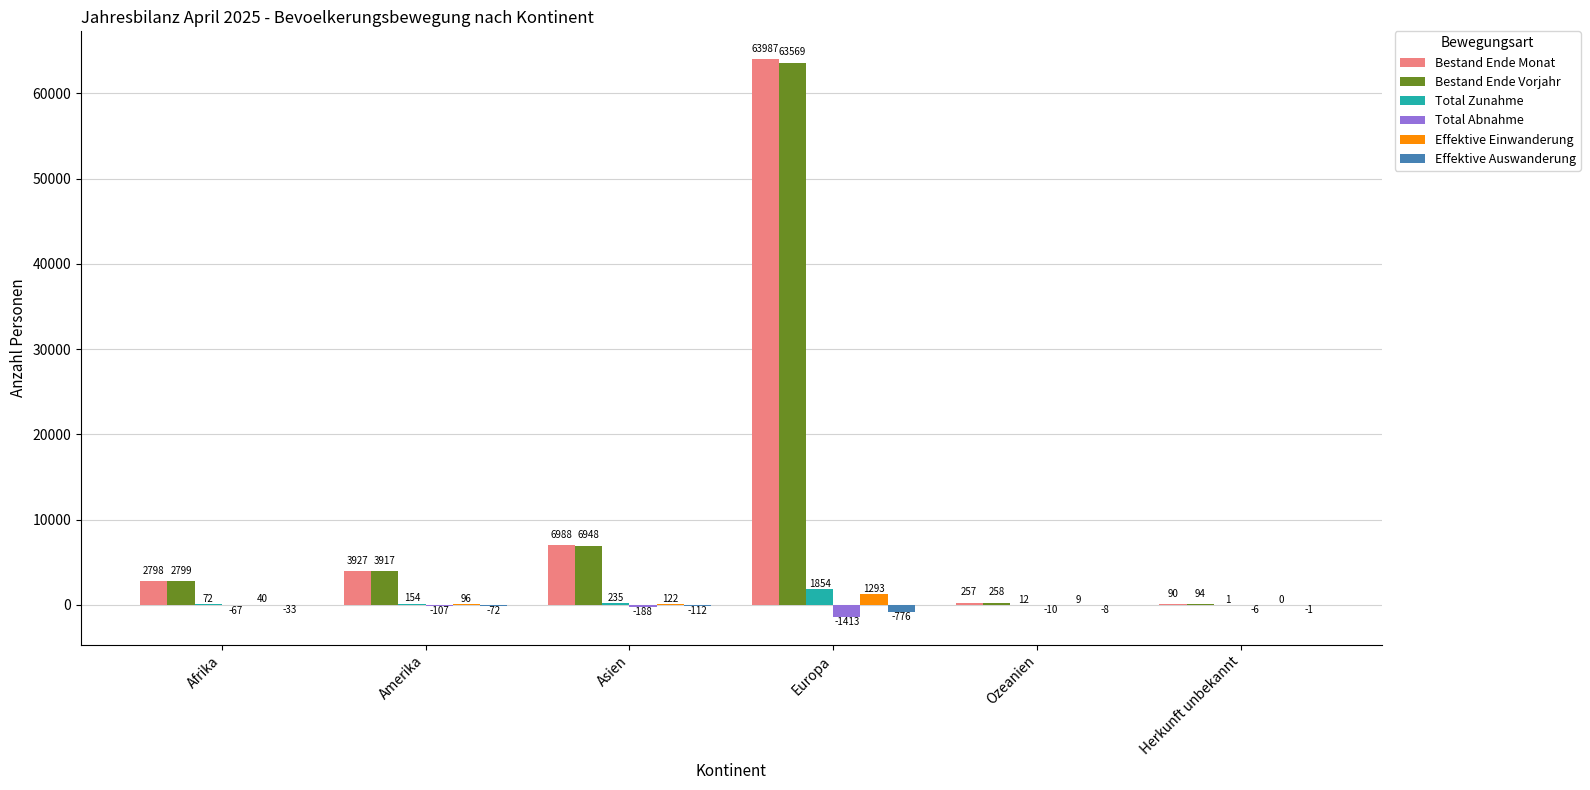

Read the Total Abnahme value at Amerika.

-107